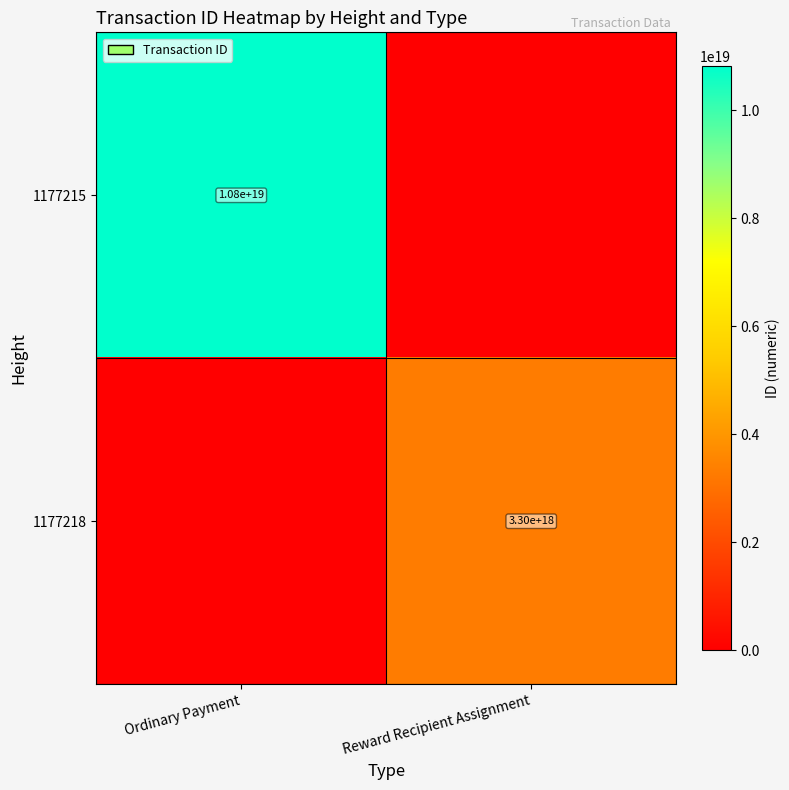

The 1177215 series shows 10800000000000000000 at Ordinary Payment. True or false?

True